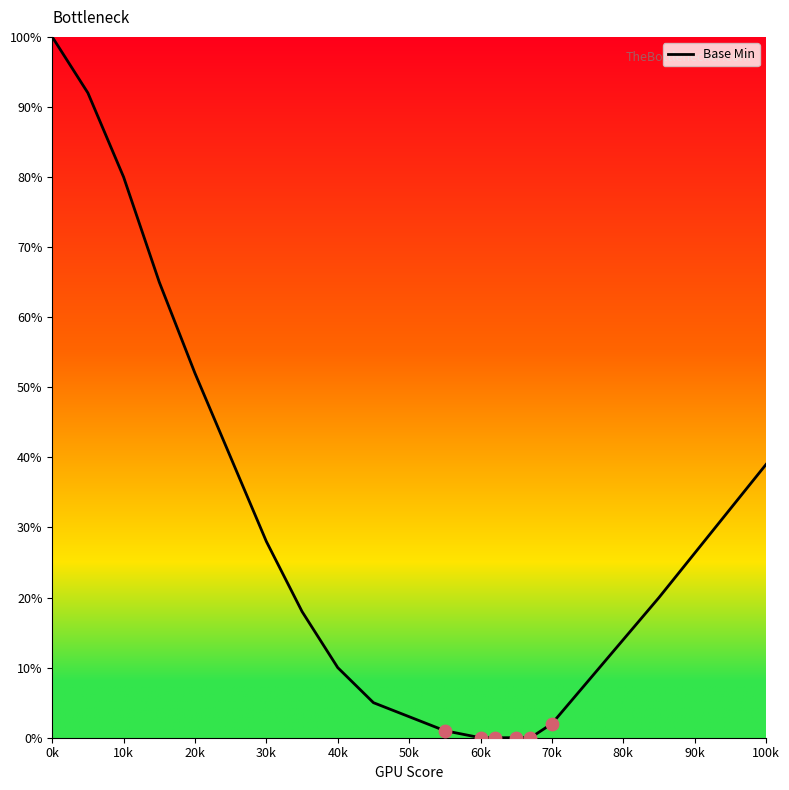

What is the difference between the maximum and minimum values?

100